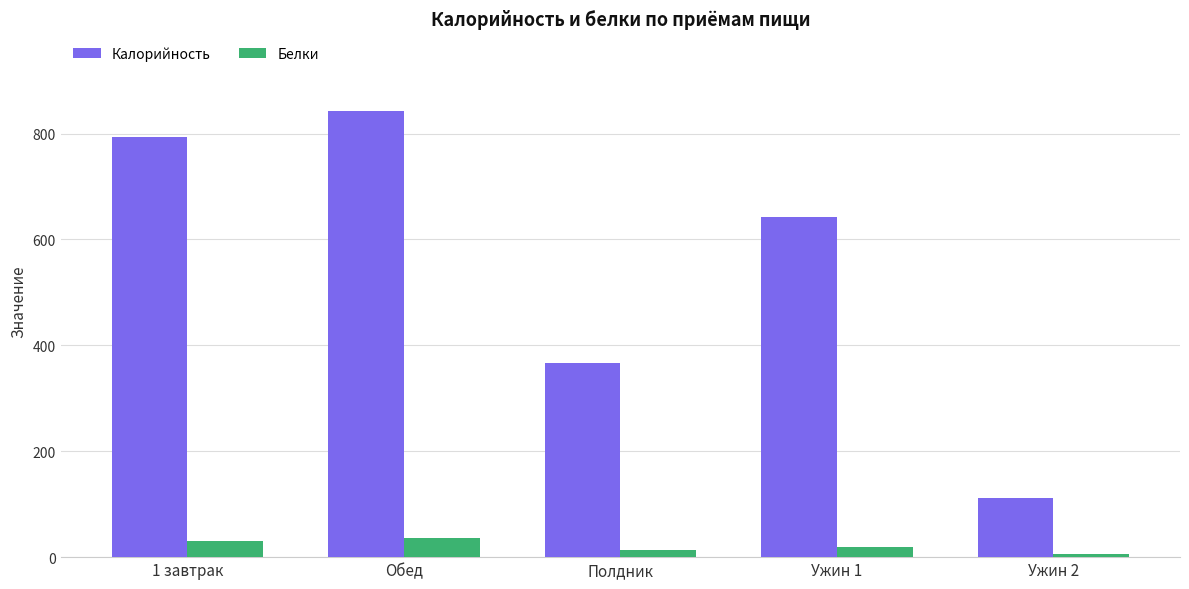

At which label is Белки closest to 21?

Ужин 1